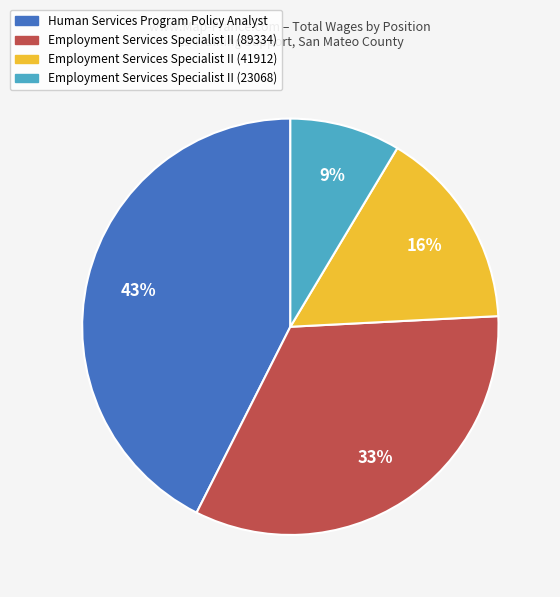

What percentage is the Employment Services Specialist II (41912) slice, to the nearest percent?

16%